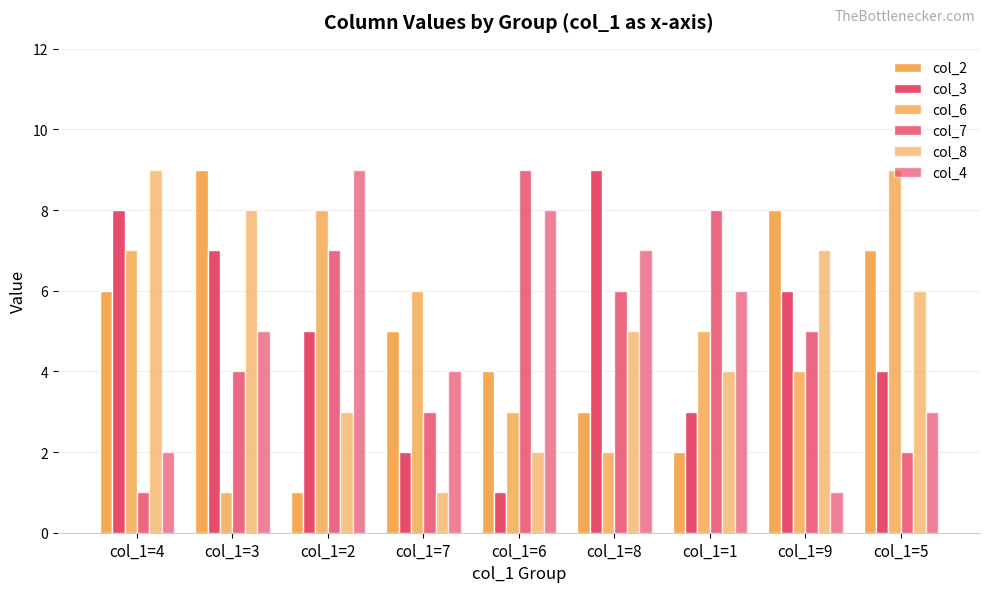

How many bars are there in each group?

6